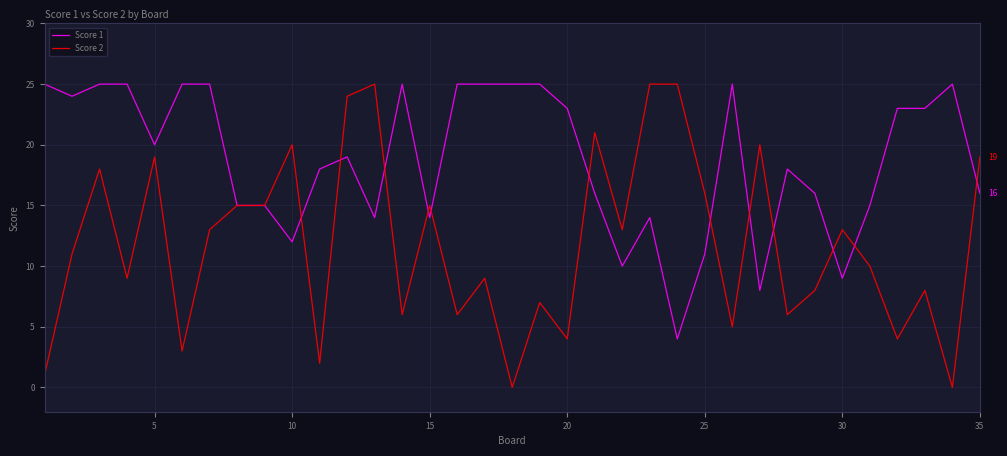

Which series has the widest spread of values?

Score 2